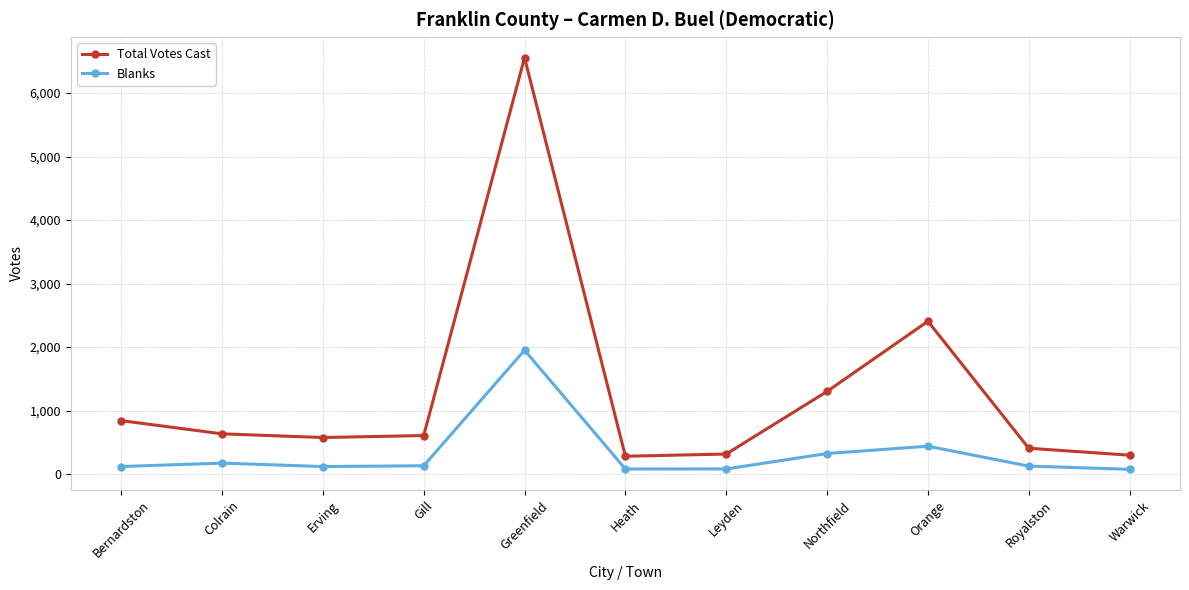

List the series in order of their overall mean, lowest first.

Blanks, Total Votes Cast